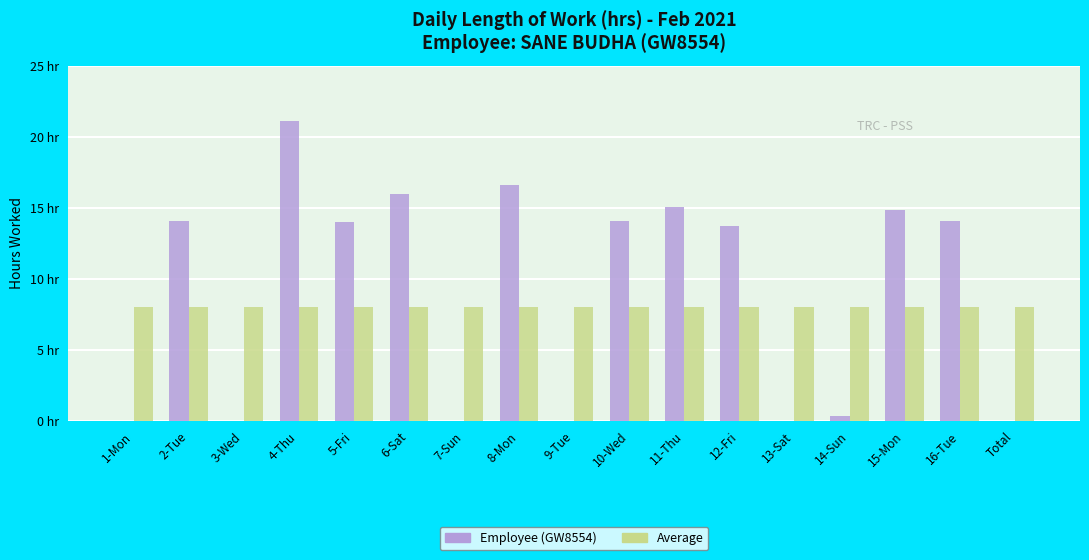

Are the bars grouped side by side (vs. stacked)?

Yes